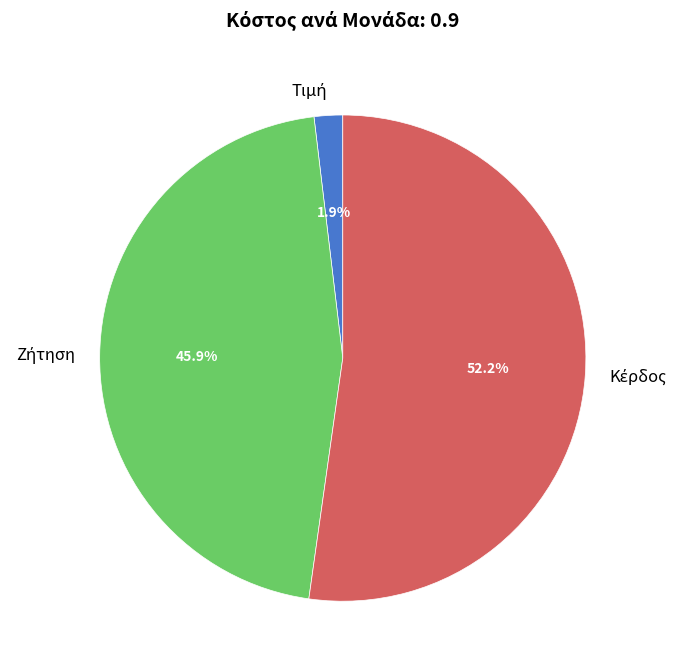

Is there a majority slice in this chart?

Yes